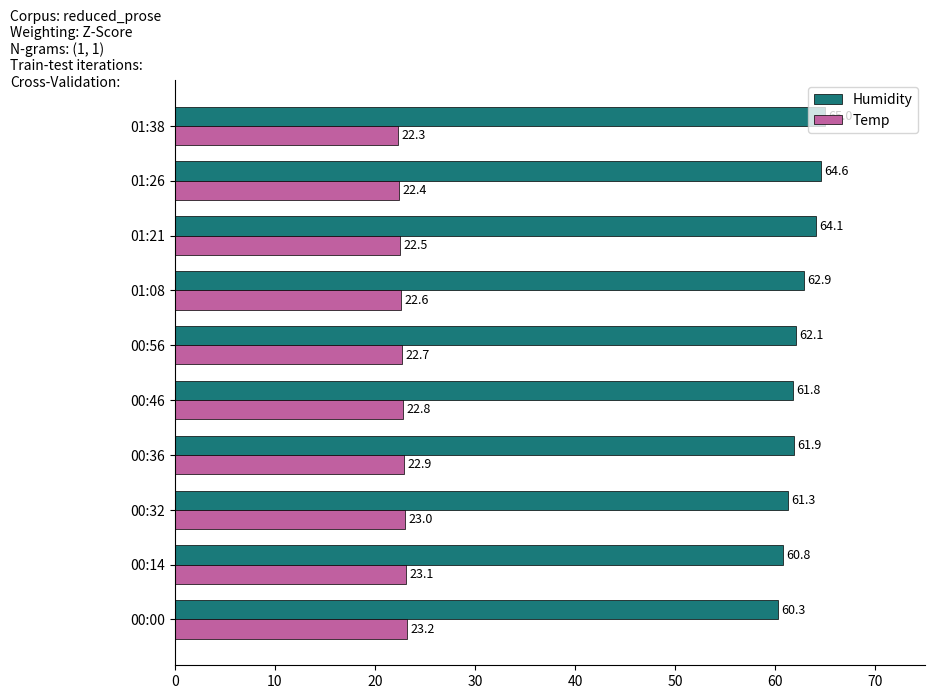

True or false: Temp has a value of 22.5 at 01:21.

True